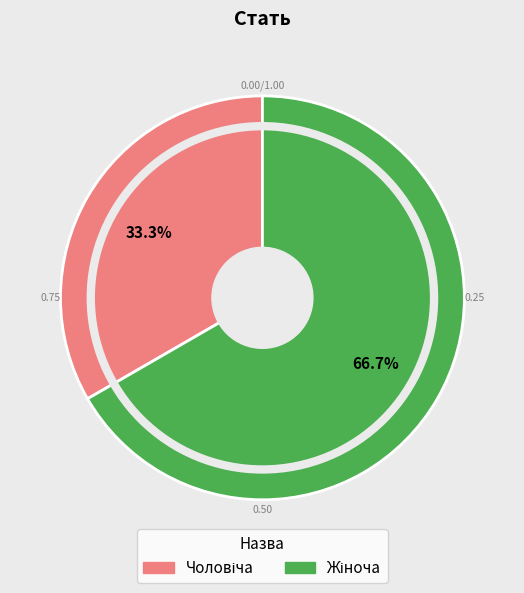

Is there any slice that represents more than half of the pie?

Yes